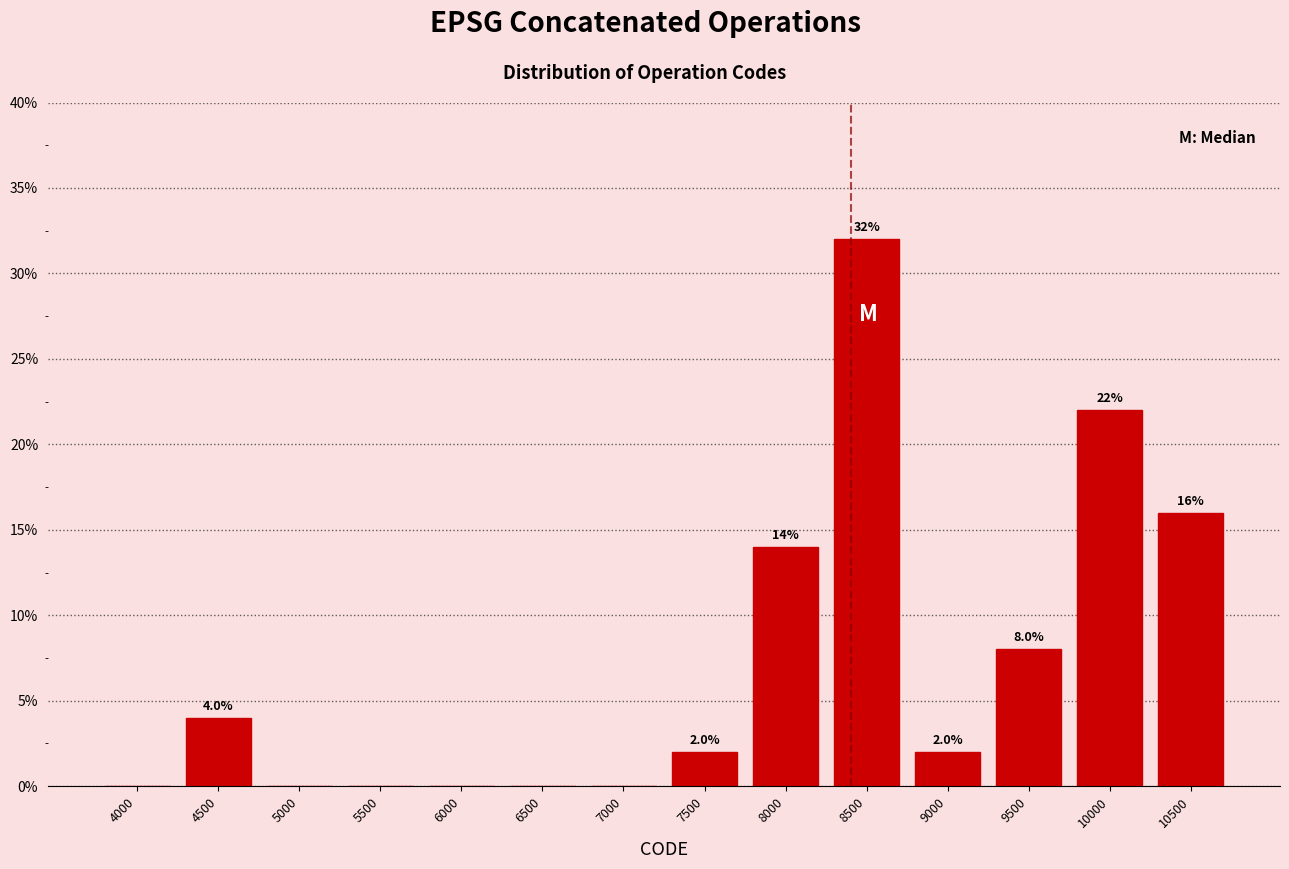

Reading left to right, extract all data points from this chart.

4000=0.0	4500=4.0	5000=0.0	5500=0.0	6000=0.0	6500=0.0	7000=0.0	7500=2.0	8000=14.0	8500=32.0	9000=2.0	9500=8.0	10000=22.0	10500=16.0